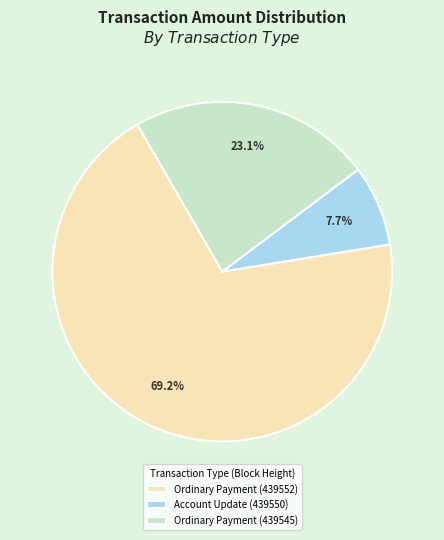

To the nearest percent, what is the difference between the largest and smallest slice percentages?

62%